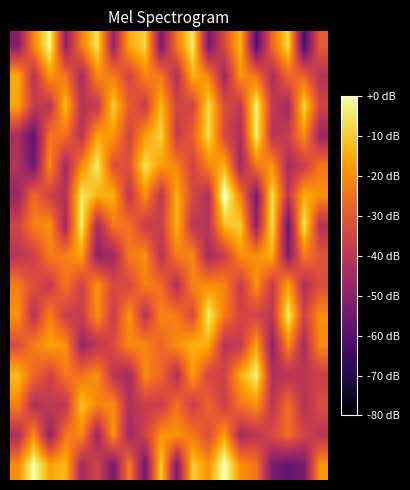

What is the maximum value shown in the chart?

3.5